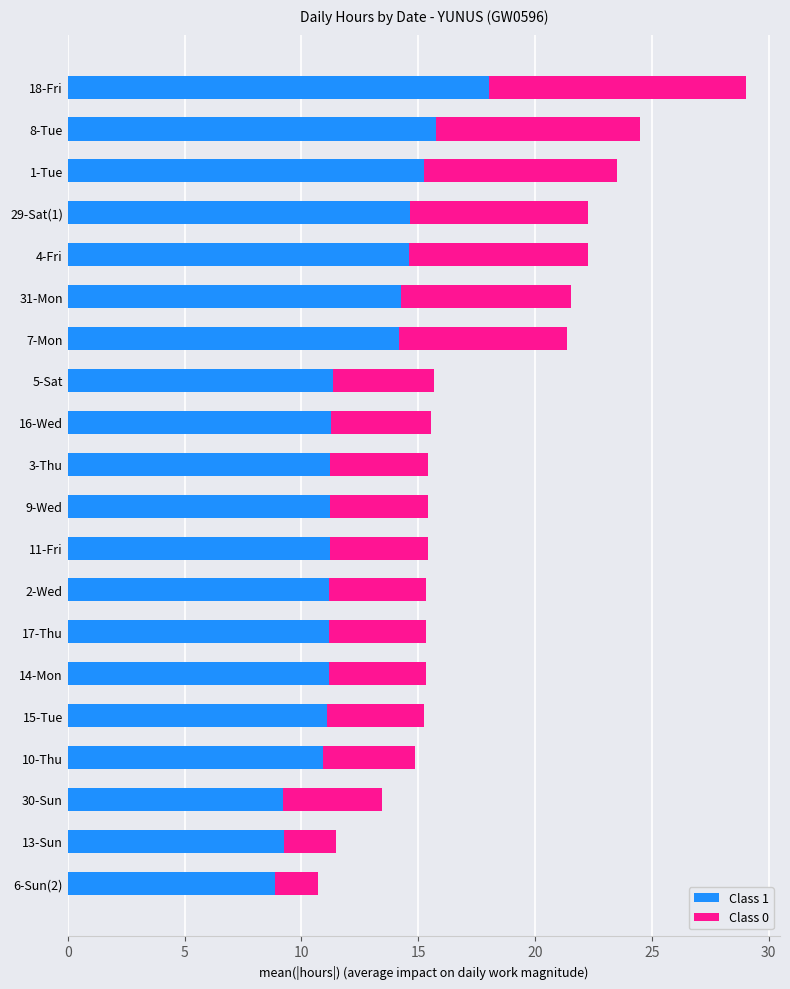

The value of Class 1 at 5-Sat is 5.4. True or false?

False